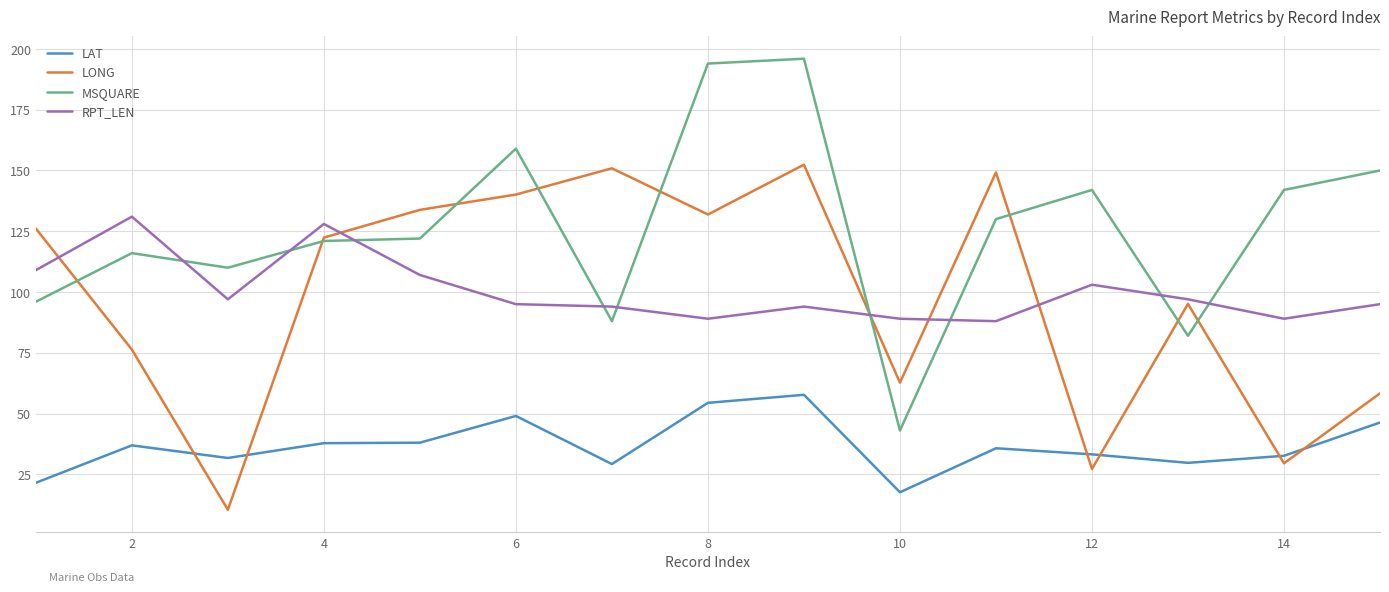

How many lines are shown in the chart?

4